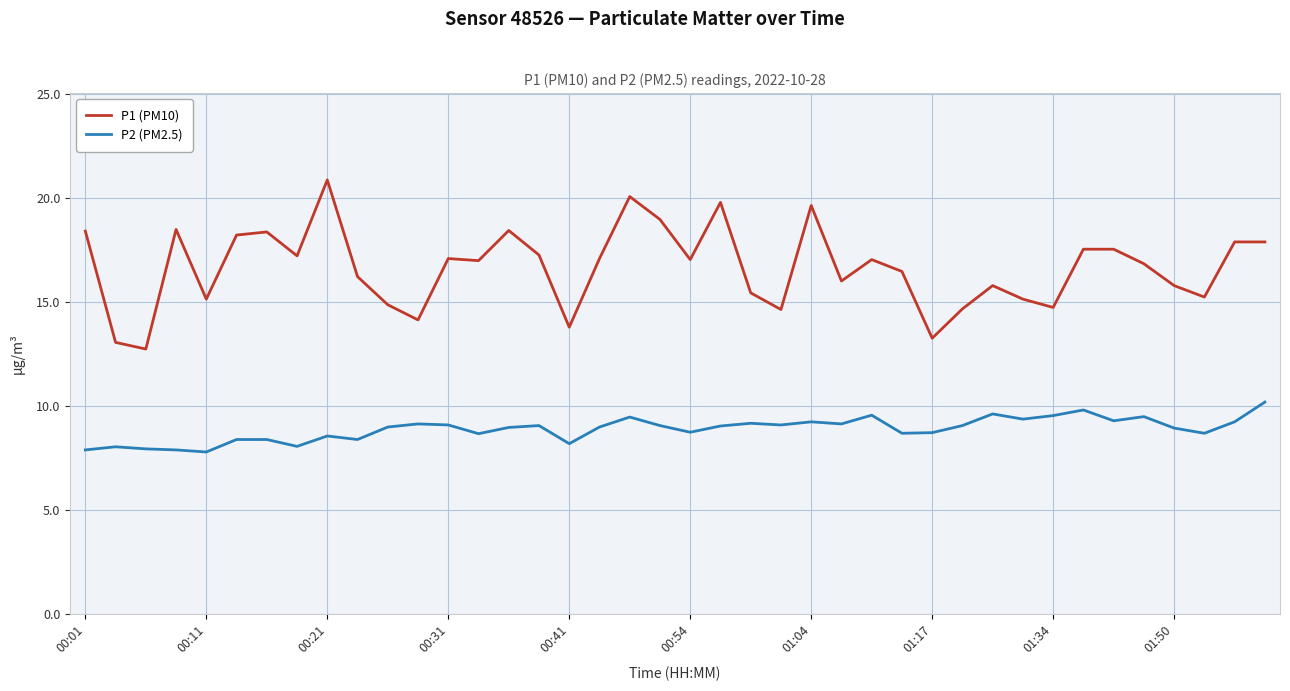

What is the difference between the maximum and minimum values in the P2 (PM2.5) series?

2.4